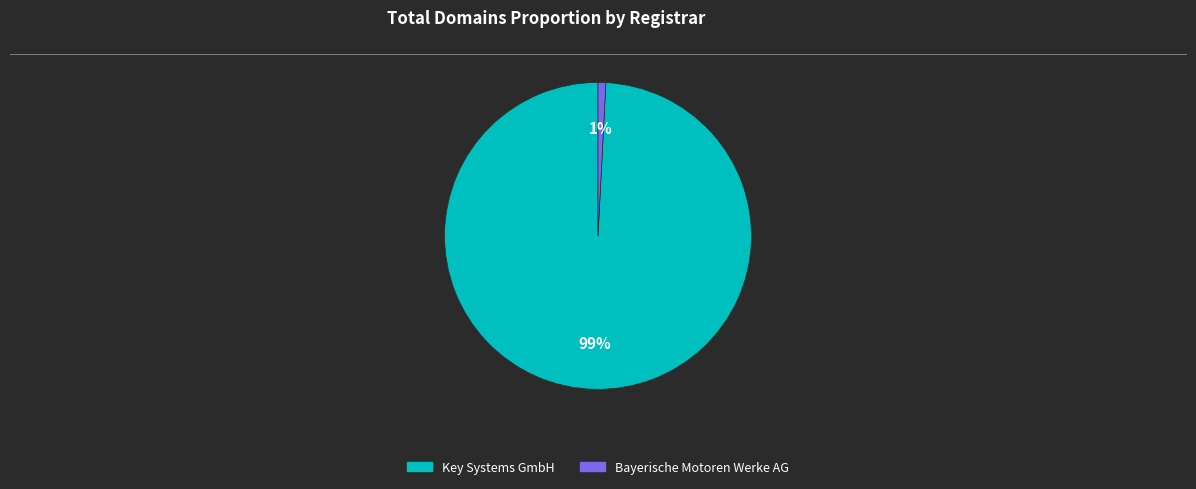

Between Key Systems GmbH and Bayerische Motoren Werke AG, which is larger?

Key Systems GmbH